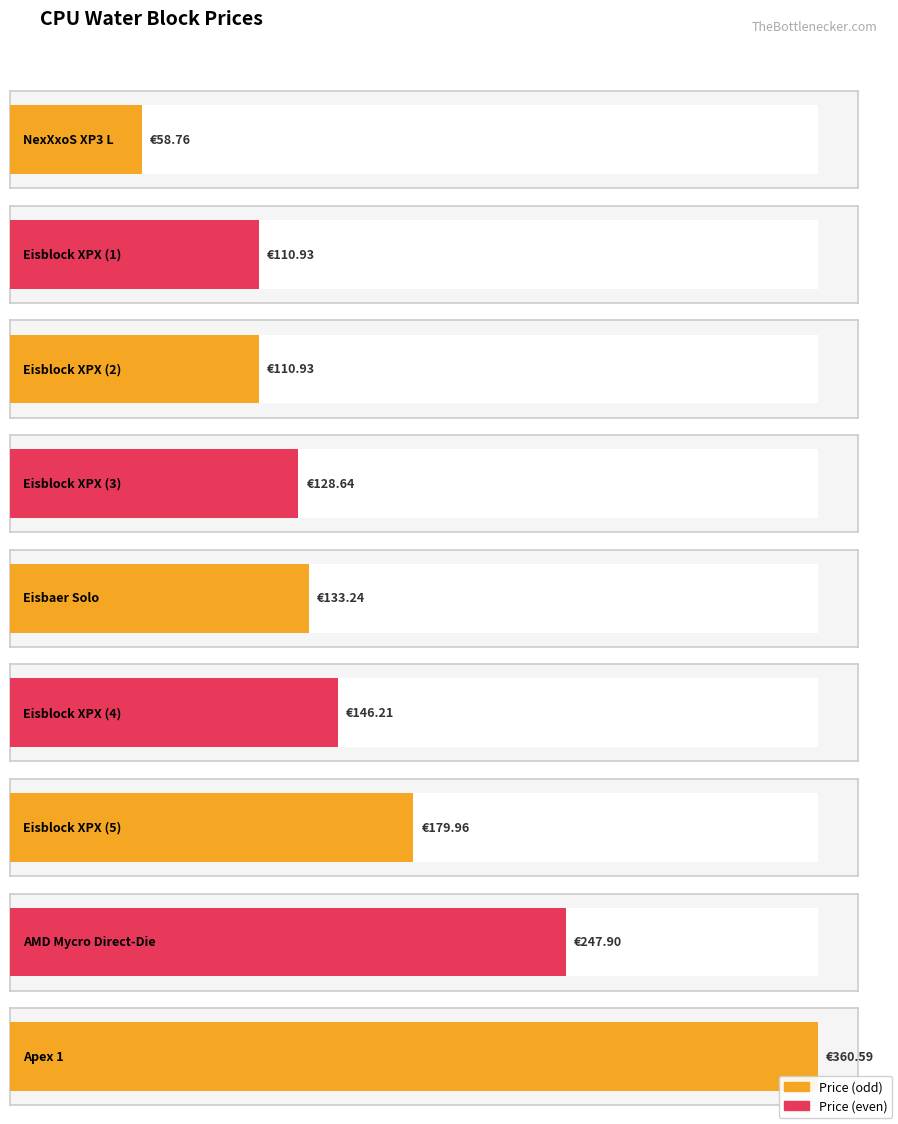

Reading left to right, list all the values displayed in this chart.

AC-10456=58.8	AC-1013722=110.9	AC-1013721=110.9	AC-1016828=128.6	AC-1015965=133.2	AC-1016543=146.2	AC-1016829=180.0	TG-P-RGB-AMD-V1=247.9	AC-1025094=360.6